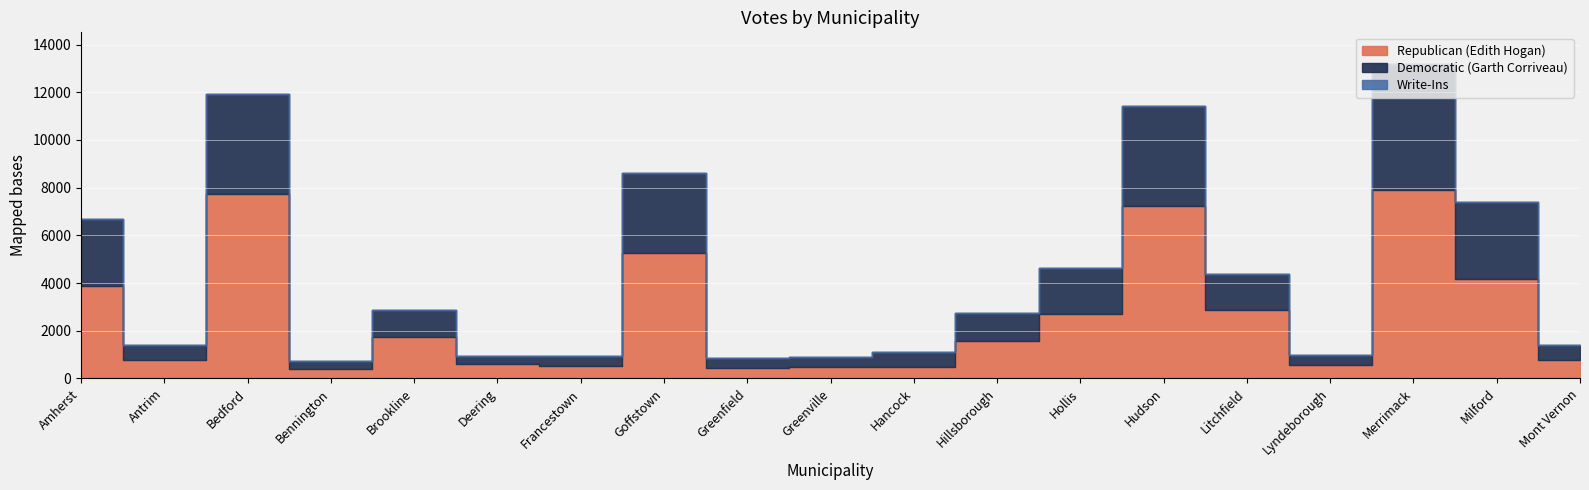

Reading left to right, transcribe all the data shown in this chart.

Republican (Edith Hogan): Amherst=3895	Antrim=762	Bedford=7715	Bennington=415	Brookline=1746	Deering=599	Francestown=515	Goffstown=5244	Greenfield=452	Greenville=466	Hancock=477	Hillsborough=1575	Hollis=2712	Hudson=7223	Litchfield=2890	Lyndeborough=558	Merrimack=7894	Milford=4170	Mont Vernon=791
Democratic (Garth Corriveau): Amherst=2806	Antrim=620	Bedford=4198	Bennington=314	Brookline=1112	Deering=358	Francestown=419	Goffstown=3381	Greenfield=389	Greenville=418	Hancock=634	Hillsborough=1154	Hollis=1914	Hudson=4199	Litchfield=1489	Lyndeborough=410	Merrimack=5299	Milford=3226	Mont Vernon=610
Write-Ins: Amherst=0	Antrim=0	Bedford=3	Bennington=1	Brookline=1	Deering=1	Francestown=0	Goffstown=5	Greenfield=1	Greenville=1	Hancock=0	Hillsborough=0	Hollis=0	Hudson=6	Litchfield=0	Lyndeborough=2	Merrimack=0	Milford=2	Mont Vernon=1